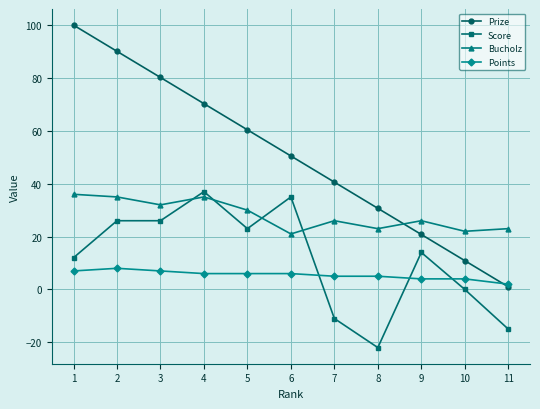

What is the minimum value for Prize?

1.0